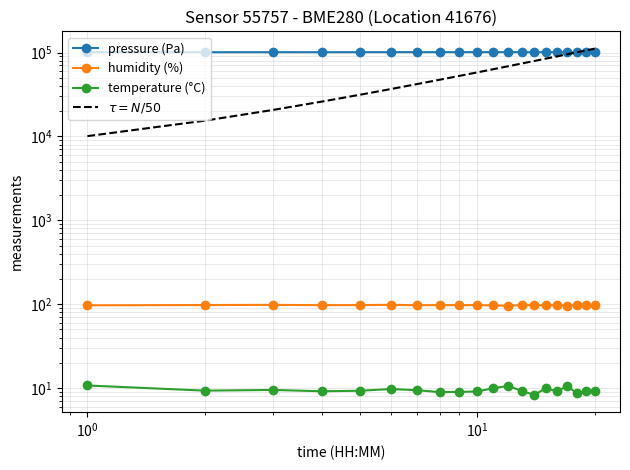

How many categories are shown in the chart?

20